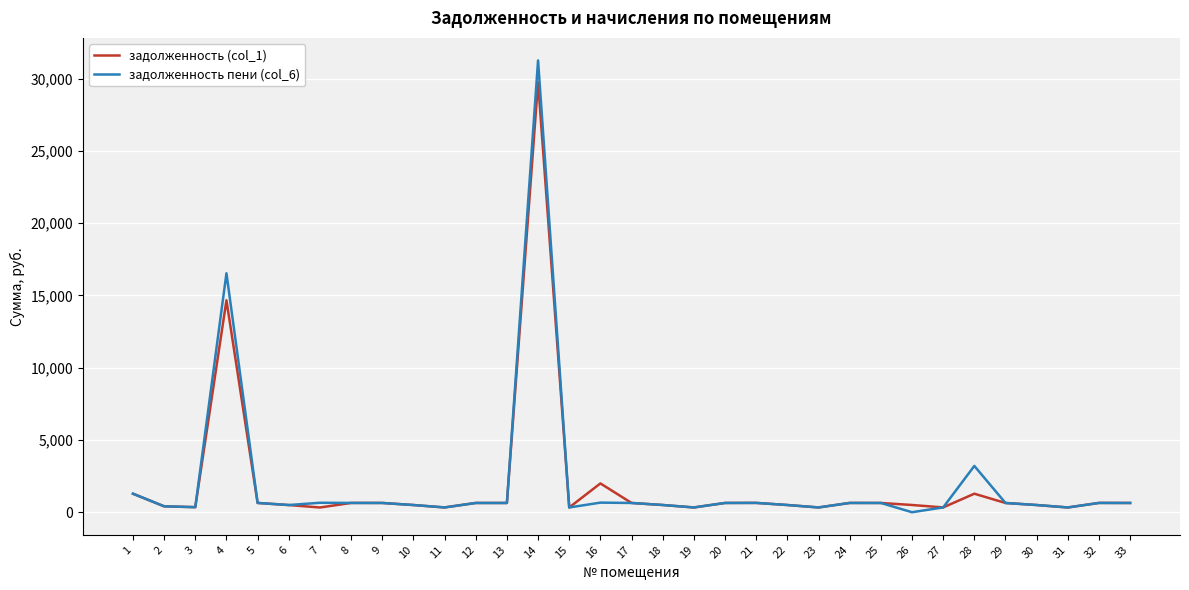

Rank the series by their maximum value, from highest to lowest.

задолженность пени (col_6), задолженность (col_1)